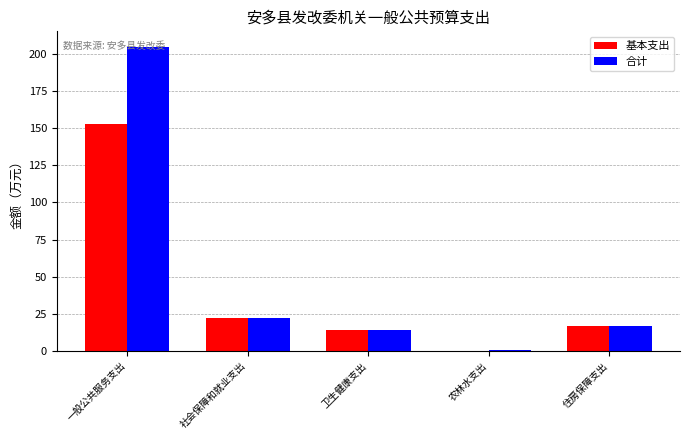

How many distinct data groups are displayed?

2